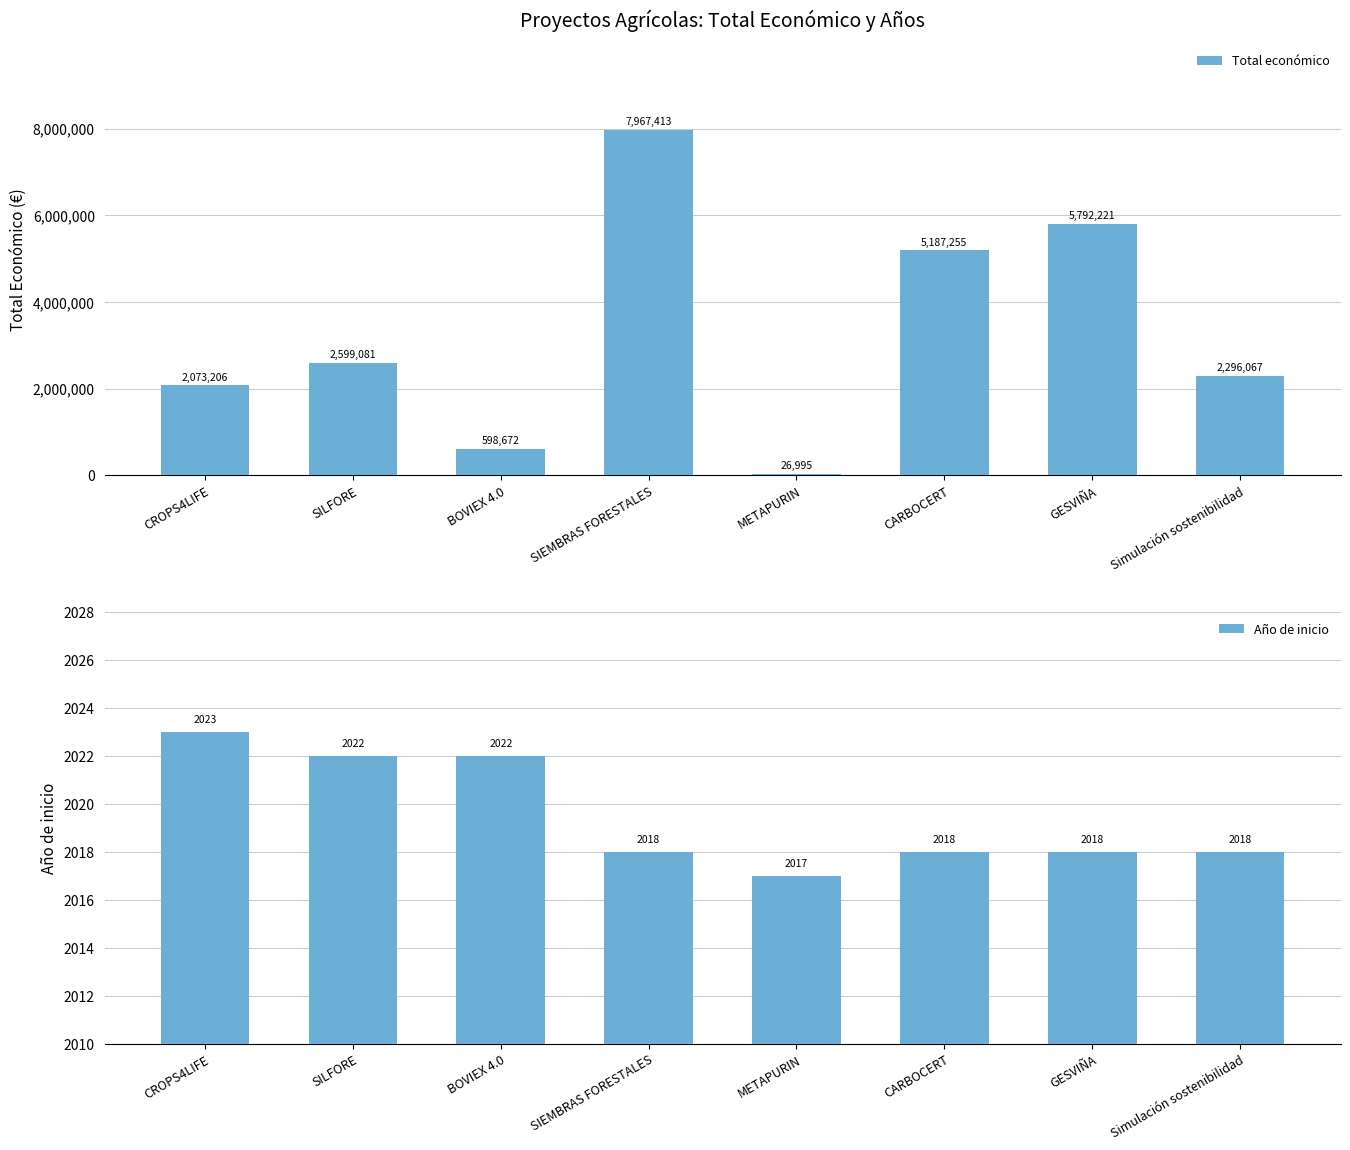

The Año de inicio series shows 1180 at CARBOCERT. True or false?

False